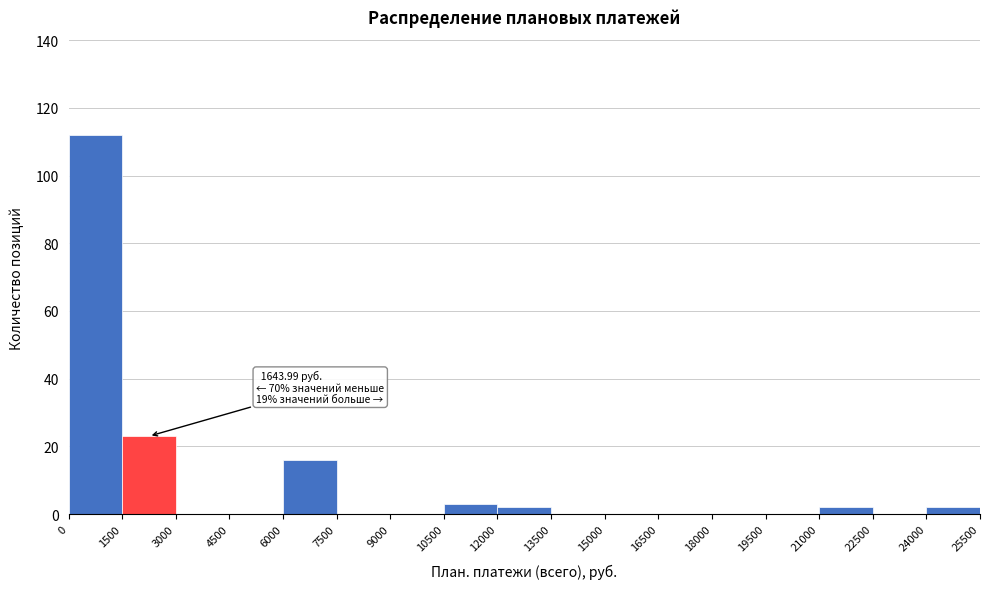

Over which range of the x-axis is the bar tallest?

0 to 1500